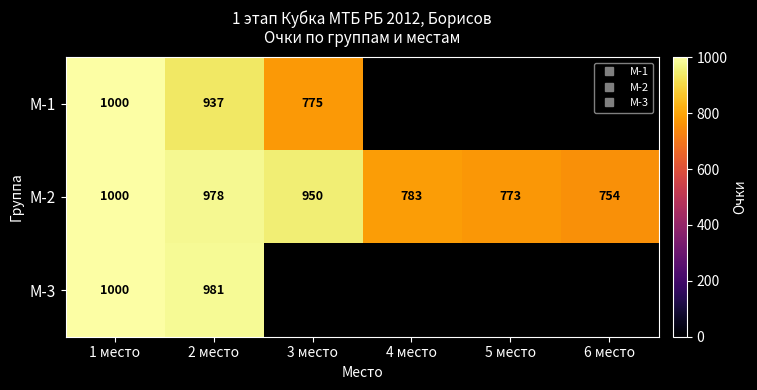

How many values in М-1 are above zero?

3